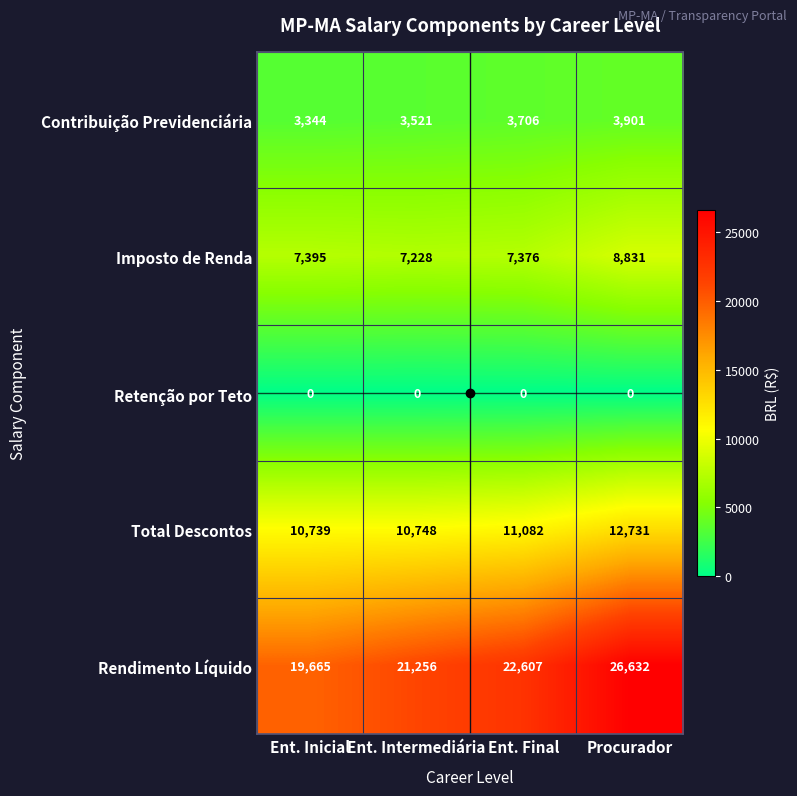

Rank the series at Ent. Inicial from highest to lowest value.

Rendimento Líquido, Total Descontos, Imposto de Renda, Contribuição Previdenciária, Retenção por Teto